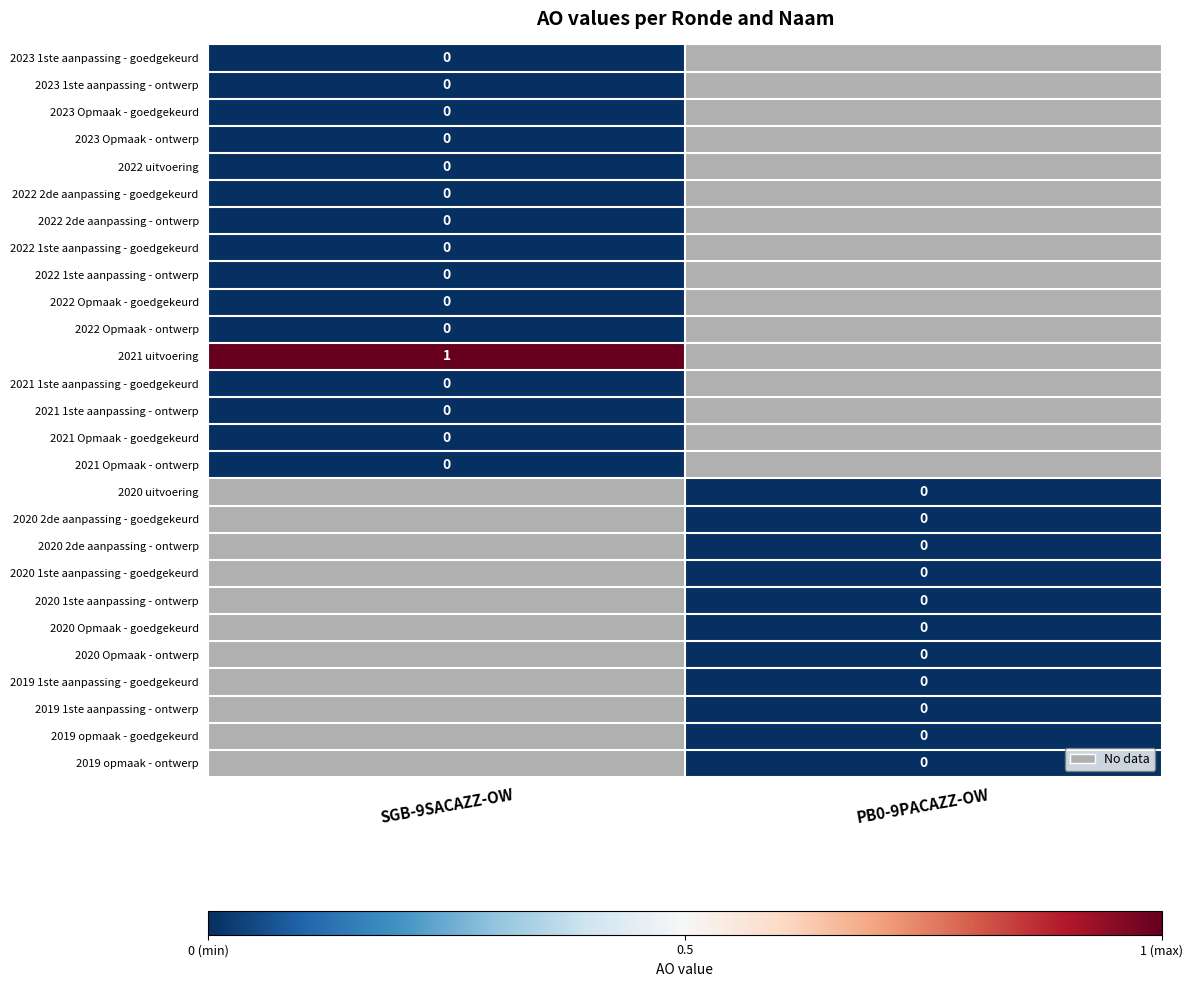

What is the difference between the highest and lowest values at SGB-9SACAZZ-OW?

1.0